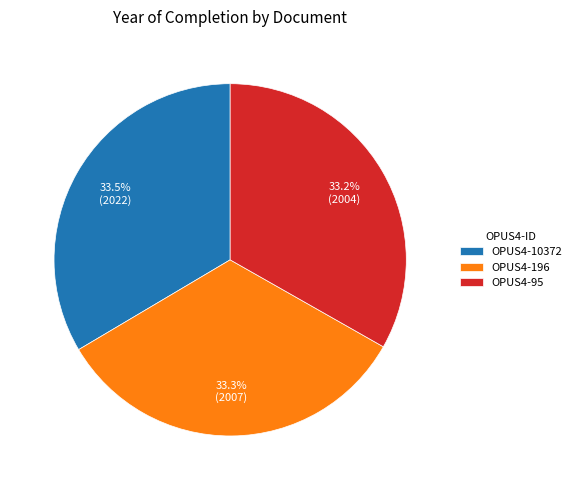

How many slices are in this pie chart?

3